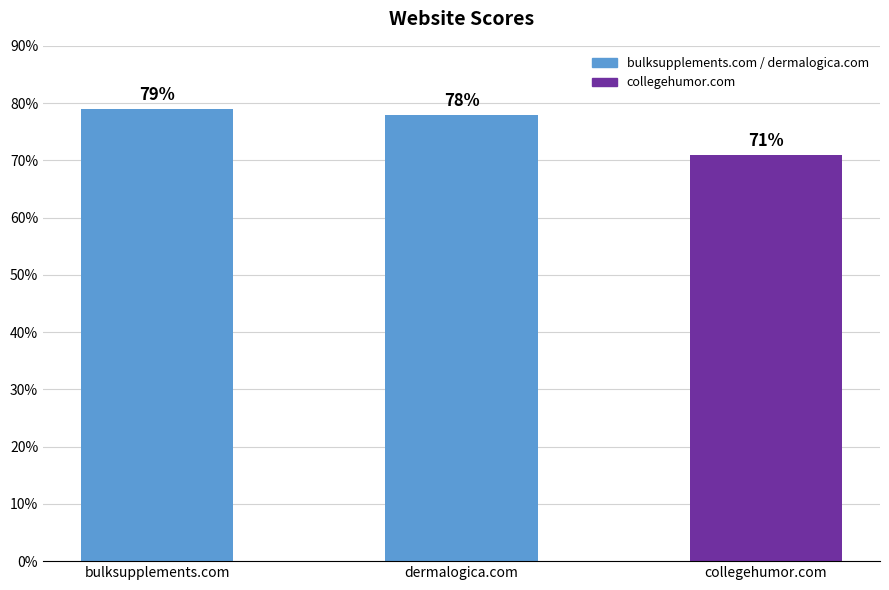

What is the label of the 2nd bar from the right?

dermalogica.com